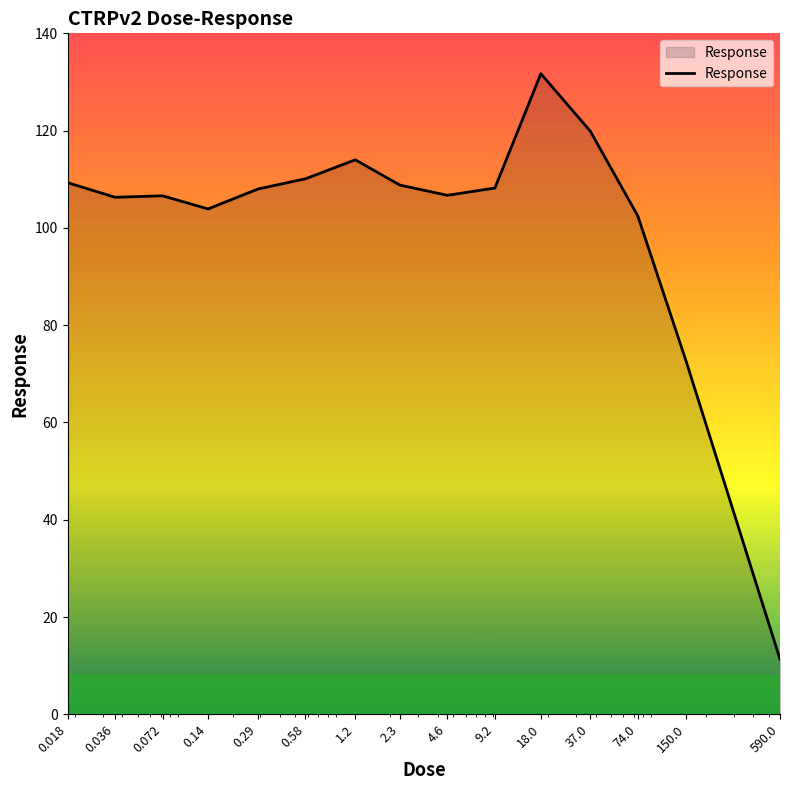

What is the difference between the maximum and minimum values?

120.4